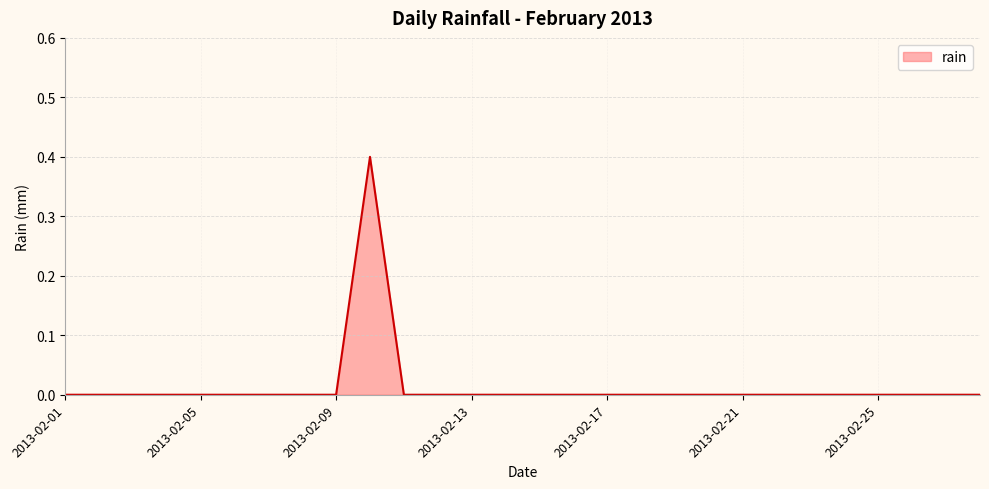

What is the maximum value shown in the chart?

0.4